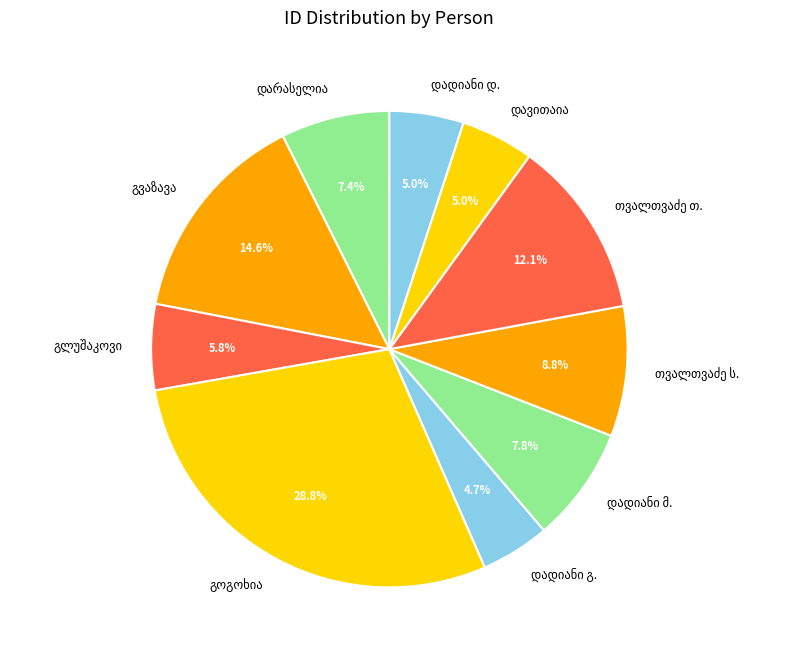

Does any single category account for the majority?

No